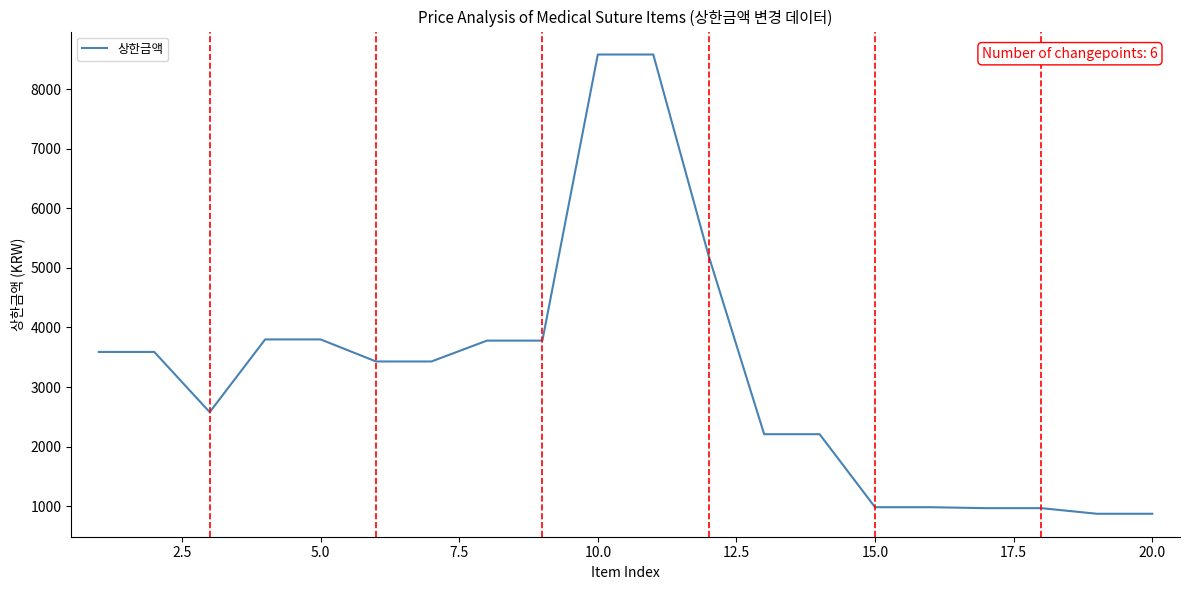

What is the greatest value displayed?

8580